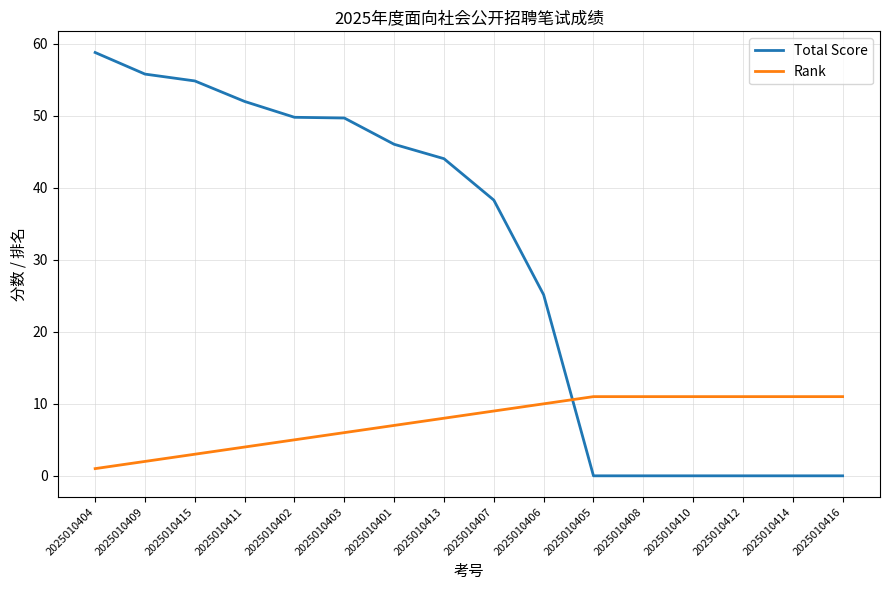

What position from the right is 2025010410?

4